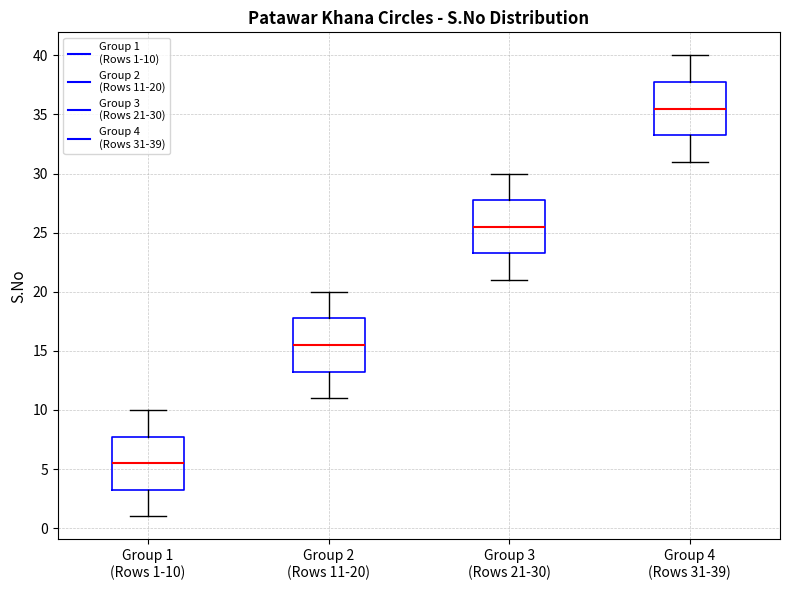

Reading left to right, transcribe this box plot: for each box, give where its median line is, the range the box spans, and where its two whiskers end, as read against the y-axis. The values are not printed on the chart, so give them approximately, as read against the axis.

Group 1 (Rows 1-10): median 5.5, box 3.5 to 8.0, whiskers 1.0 to 10.0
Group 2 (Rows 11-20): median 15.5, box 13.5 to 18.0, whiskers 11.0 to 20.0
Group 3 (Rows 21-30): median 25.5, box 23.5 to 28.0, whiskers 21.0 to 30.0
Group 4 (Rows 31-39): median 35.5, box 33.5 to 38.0, whiskers 31.0 to 40.0